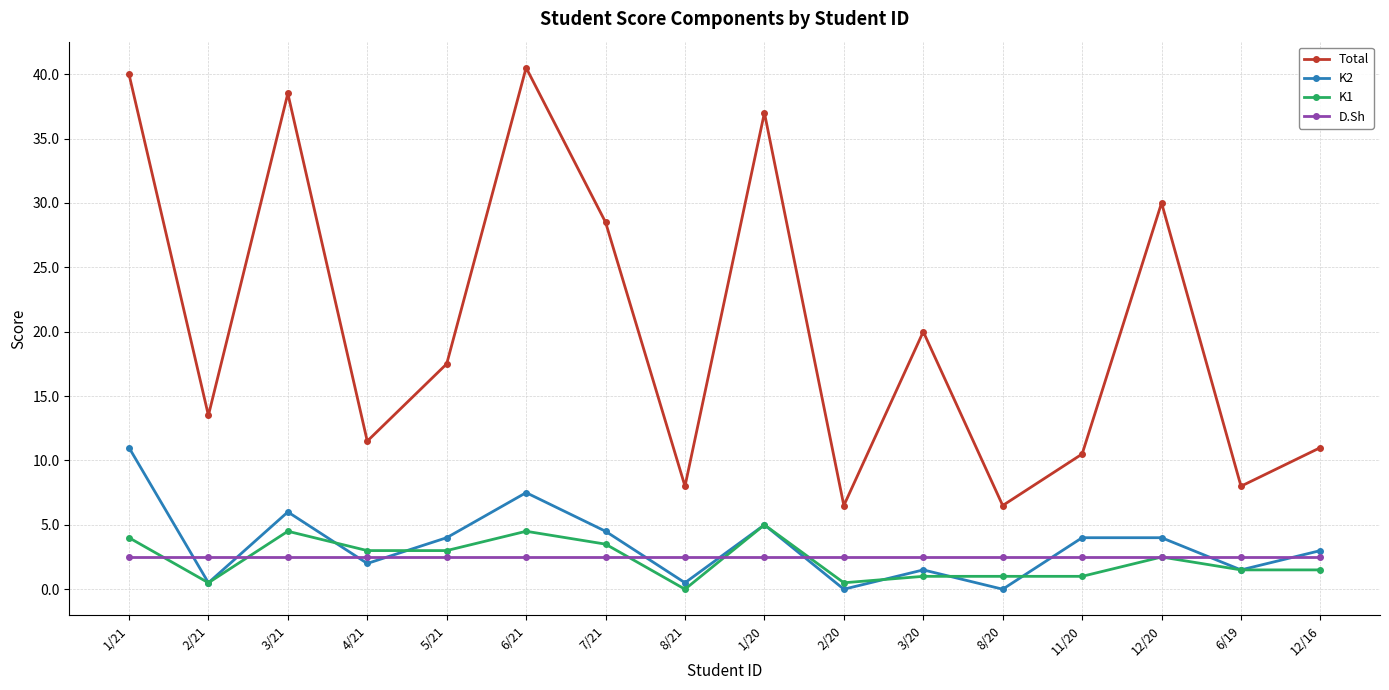

What is the total value across all series at 7/21?

39.0